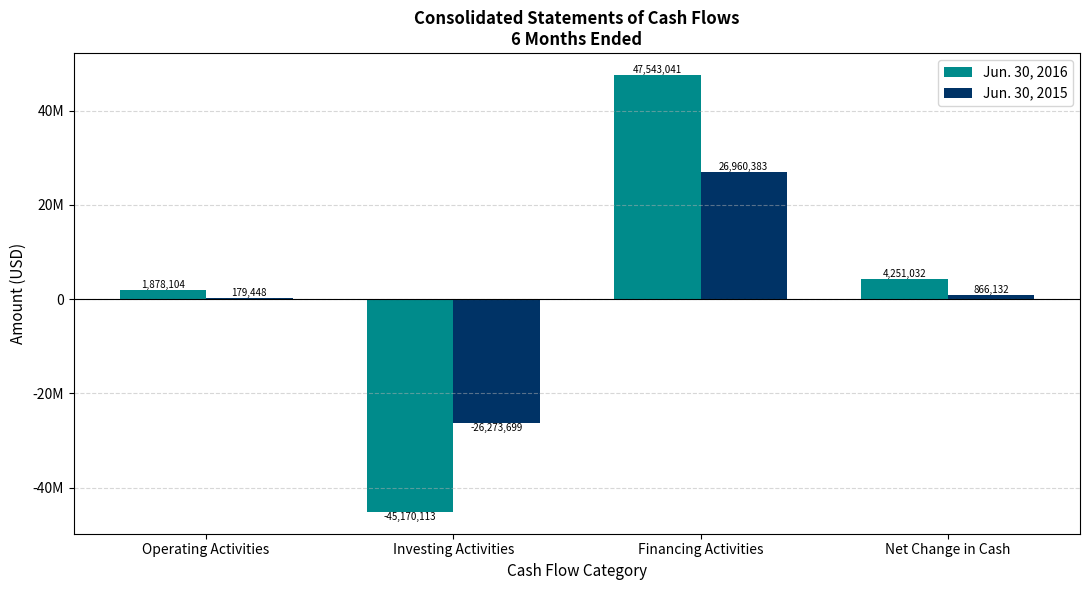

The Jun. 30, 2016 series shows 17918515 at Financing Activities. True or false?

False